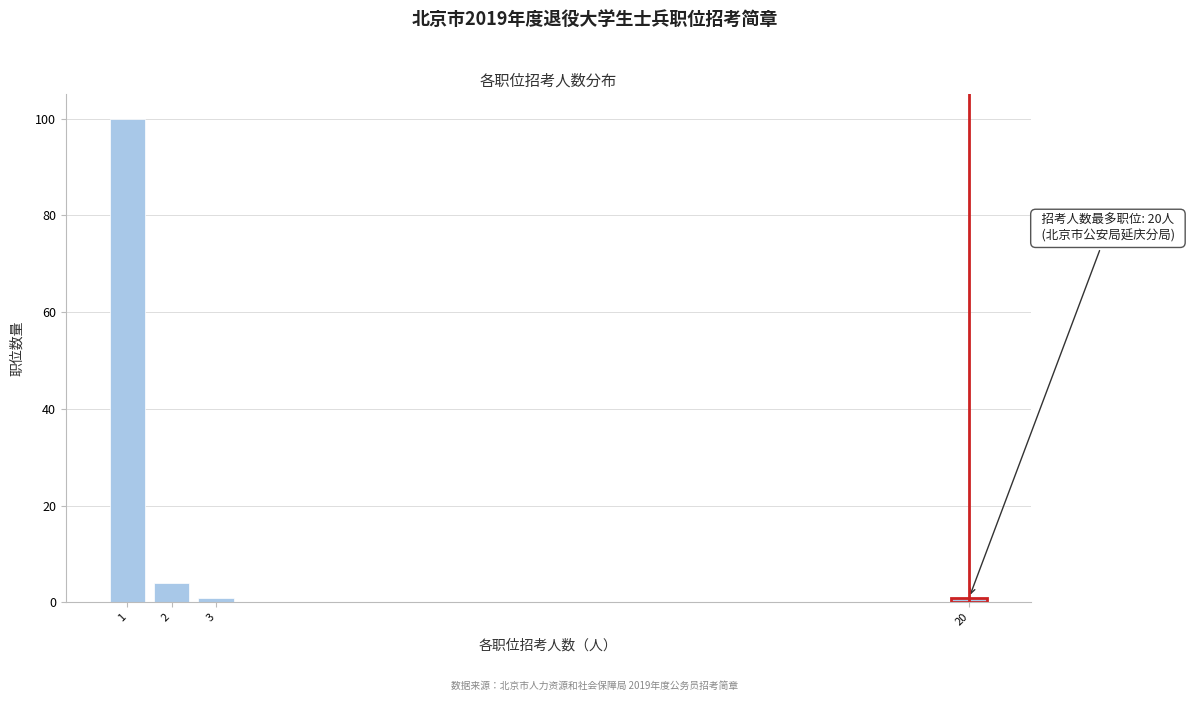

Reading left to right, what are all the values shown in this chart?

1=100	2=4	3=1	20=1